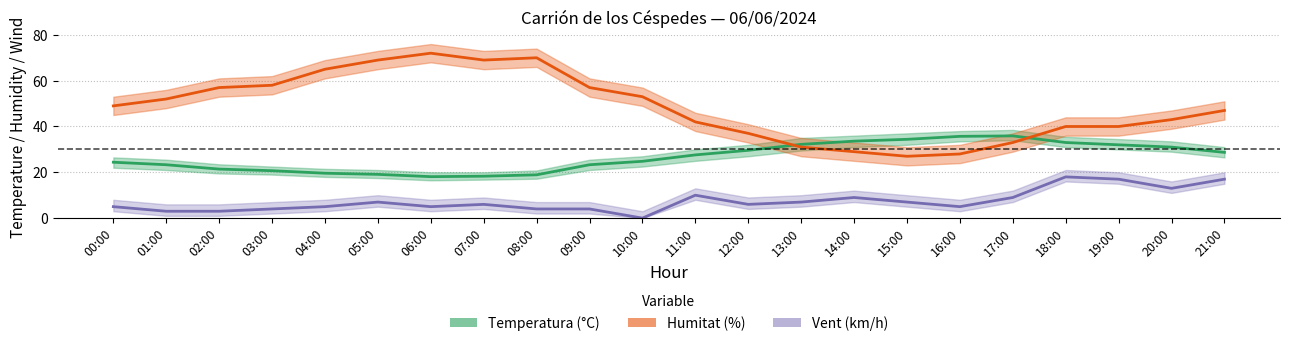

Does the chart have visible grid lines?

Yes